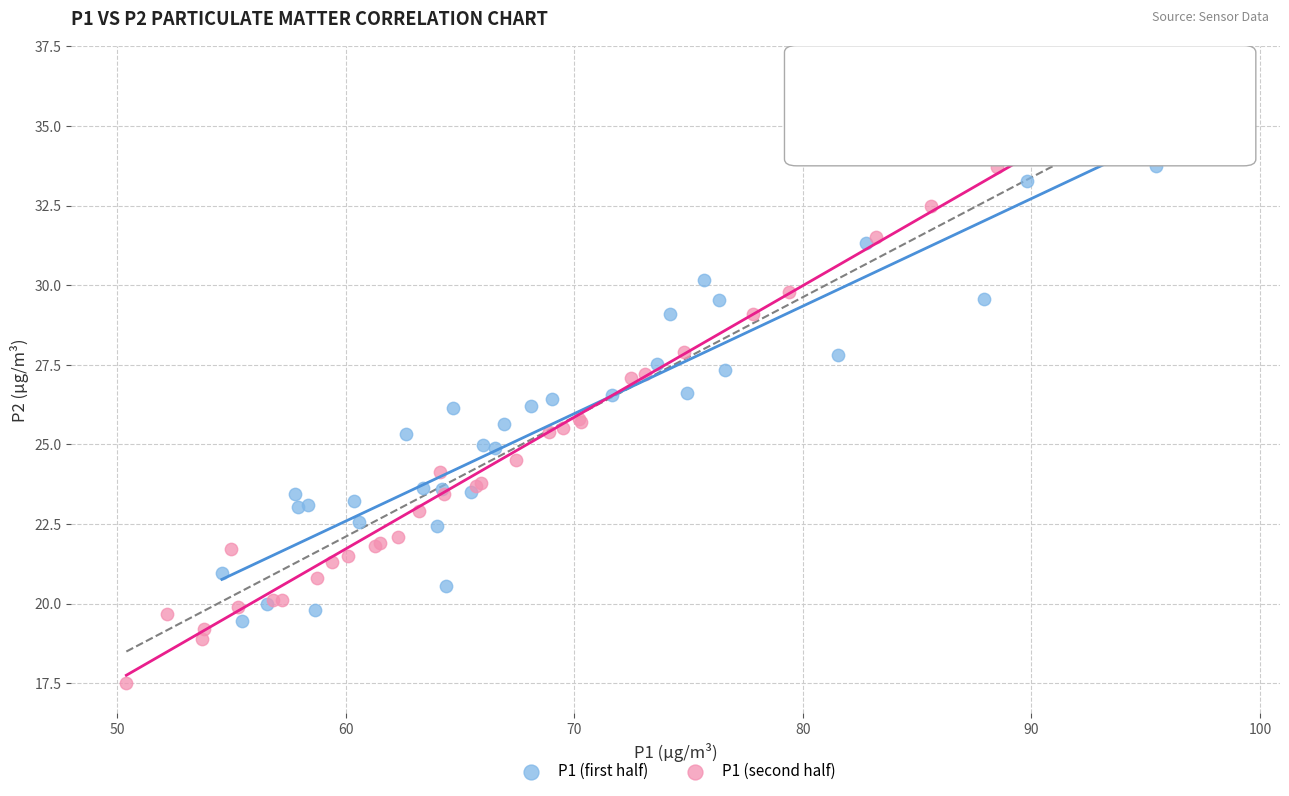

Which series has the largest Y range (max minus min)?

P1 (second half)